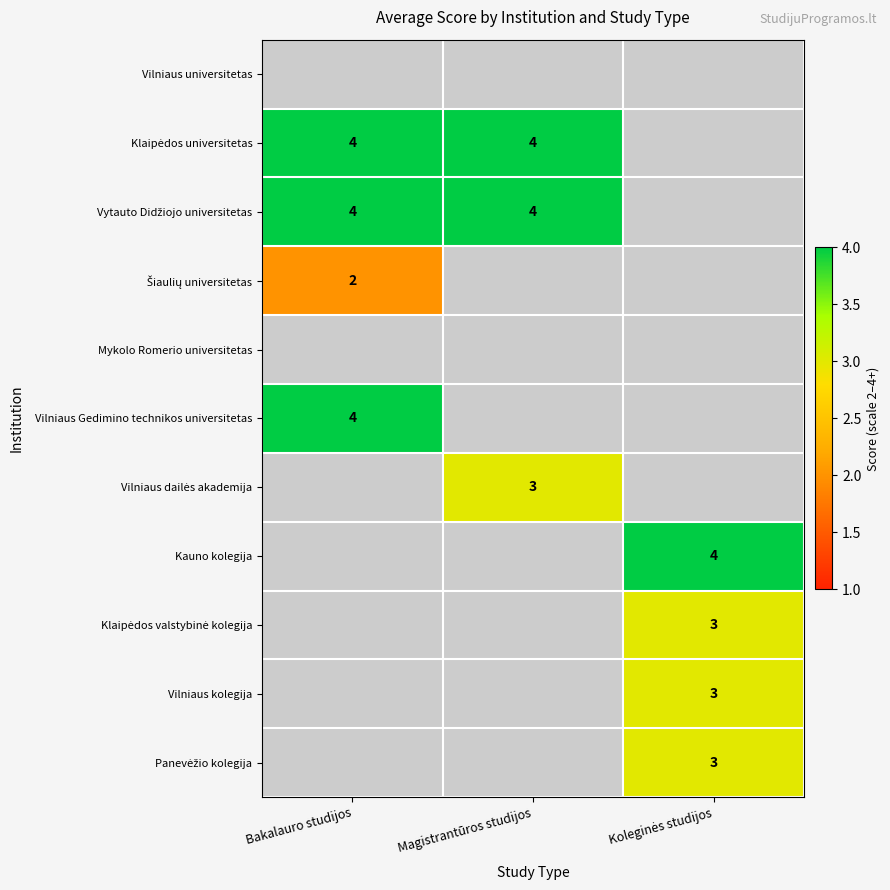

Is it true that Šiaulių universitetas equals 1.2 at Bakalauro studijos?

False